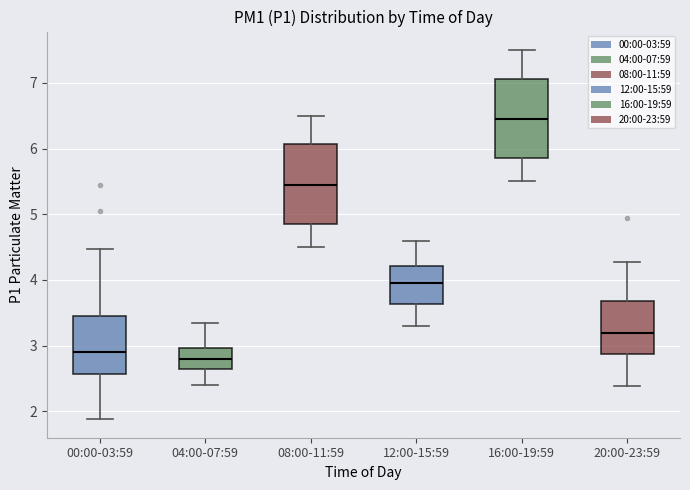

Reading left to right, transcribe this box plot: for each box, give where its median line is, the range the box spans, and where its two whiskers end, as read against the y-axis. The values are not printed on the chart, so give them approximately, as read against the axis.

00:00-03:59: median 2.9, box 2.6 to 3.5, whiskers 1.9 to 4.5
04:00-07:59: median 2.8, box 2.7 to 3.0, whiskers 2.4 to 3.4
08:00-11:59: median 5.5, box 4.9 to 6.1, whiskers 4.5 to 6.5
12:00-15:59: median 4.0, box 3.6 to 4.2, whiskers 3.3 to 4.6
16:00-19:59: median 6.5, box 5.9 to 7.1, whiskers 5.5 to 7.5
20:00-23:59: median 3.2, box 2.9 to 3.7, whiskers 2.4 to 4.3